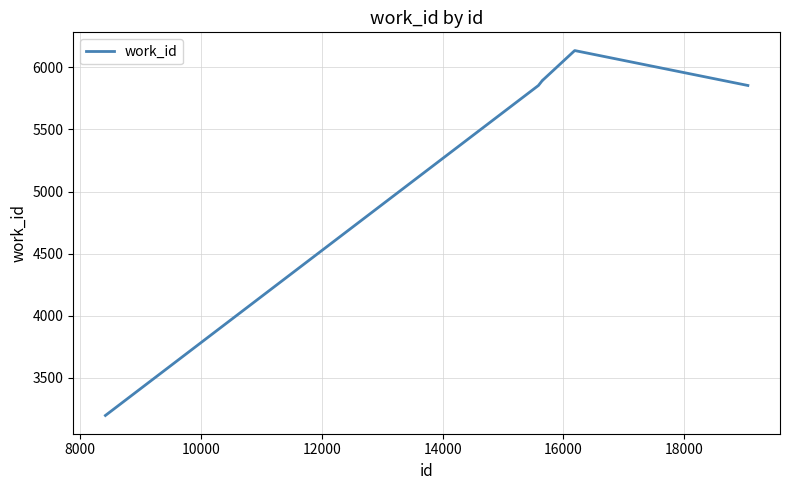

What is the smallest value displayed?

3197